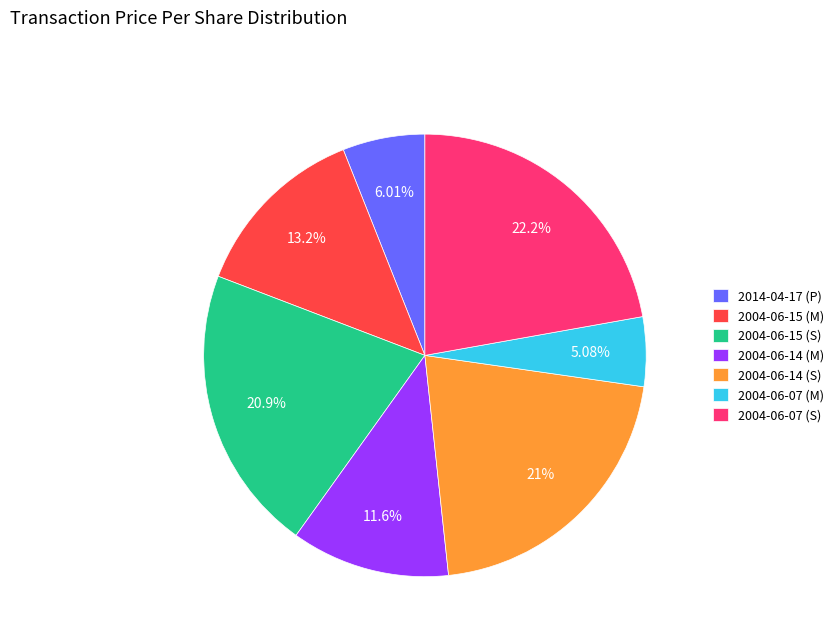

Do 2004-06-14 (S) and 2014-04-17 (P) together represent more than half of the pie?

No